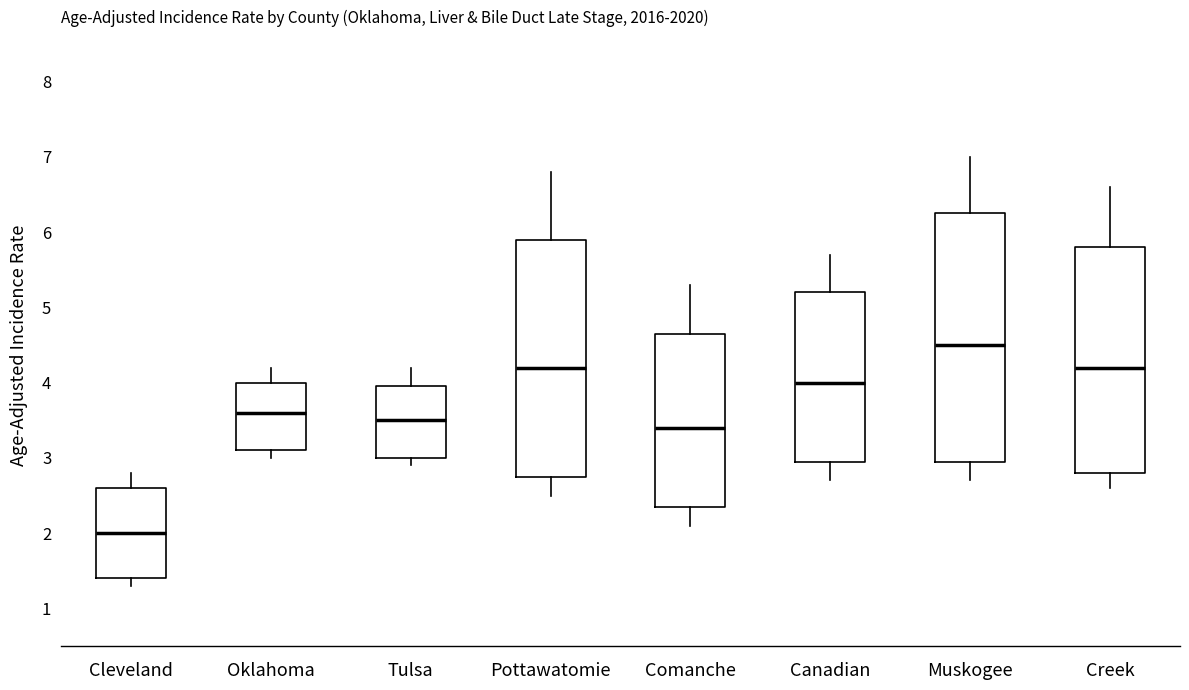

Where is the upper edge of the box for Tulsa on the y-axis? The values are not printed on the chart, so give them approximately, as read against the axis.

4.0